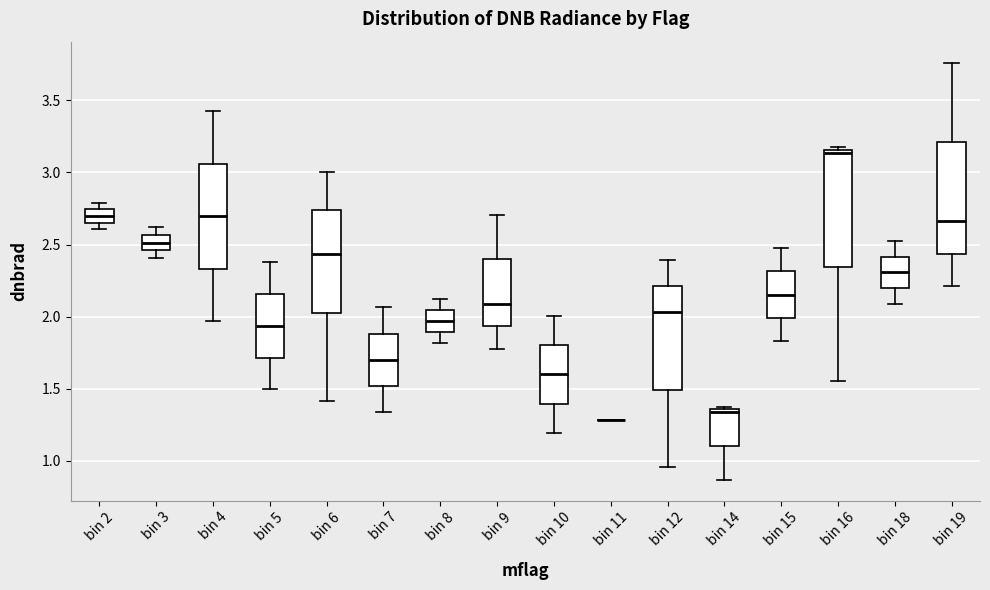

Where does the upper whisker of the box for bin 9 end on the y-axis? The values are not printed on the chart, so give them approximately, as read against the axis.

2.70